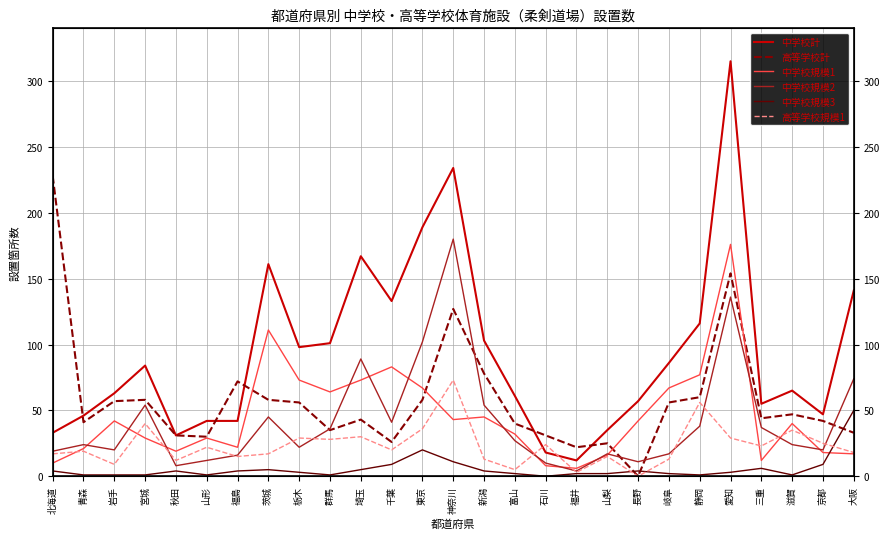

Reading left to right, what are all the values shown in this chart?

中学校計: 北海道=33	青森=46	岩手=63	宮城=84	秋田=31	山形=42	福島=42	茨城=161	栃木=98	群馬=101	埼玉=167	千葉=133	東京=189	神奈川=234	新潟=103	富山=61	石川=18	福井=12	山梨=35	長野=57	岐阜=86	静岡=116	愛知=315	三重=55	滋賀=65	京都=47	大阪=141
高等学校計: 北海道=228	青森=41	岩手=57	宮城=58	秋田=31	山形=30	福島=72	茨城=58	栃木=56	群馬=35	埼玉=43	千葉=26	東京=58	神奈川=127	新潟=78	富山=40	石川=31	福井=22	山梨=25	長野=0	岐阜=56	静岡=60	愛知=154	三重=44	滋賀=47	京都=42	大阪=33
中学校規模1: 北海道=10	青森=21	岩手=42	宮城=29	秋田=19	山形=29	福島=22	茨城=111	栃木=73	群馬=64	埼玉=73	千葉=83	東京=67	神奈川=43	新潟=45	富山=32	石川=8	福井=6	山梨=16	長野=42	岐阜=67	静岡=77	愛知=176	三重=12	滋賀=40	京都=18	大阪=17
中学校規模2: 北海道=19	青森=24	岩手=20	宮城=54	秋田=8	山形=12	福島=16	茨城=45	栃木=22	群馬=36	埼玉=89	千葉=41	東京=102	神奈川=180	新潟=54	富山=27	石川=10	福井=4	山梨=17	長野=11	岐阜=17	静岡=38	愛知=136	三重=37	滋賀=24	京都=20	大阪=74
中学校規模3: 北海道=4	青森=1	岩手=1	宮城=1	秋田=4	山形=1	福島=4	茨城=5	栃木=3	群馬=1	埼玉=5	千葉=9	東京=20	神奈川=11	新潟=4	富山=2	石川=0	福井=2	山梨=2	長野=4	岐阜=2	静岡=1	愛知=3	三重=6	滋賀=1	京都=9	大阪=50
高等学校規模1: 北海道=17	青森=19	岩手=9	宮城=40	秋田=12	山形=22	福島=15	茨城=17	栃木=29	群馬=28	埼玉=30	千葉=20	東京=36	神奈川=73	新潟=13	富山=5	石川=24	福井=3	山梨=15	長野=0	岐阜=13	静岡=56	愛知=29	三重=23	滋賀=35	京都=25	大阪=18